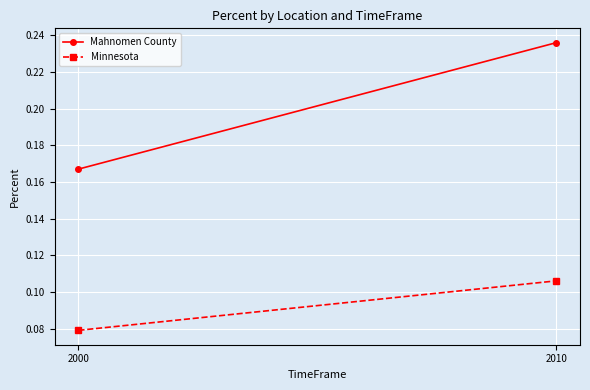

Which series has the largest range (max minus min)?

Mahnomen County